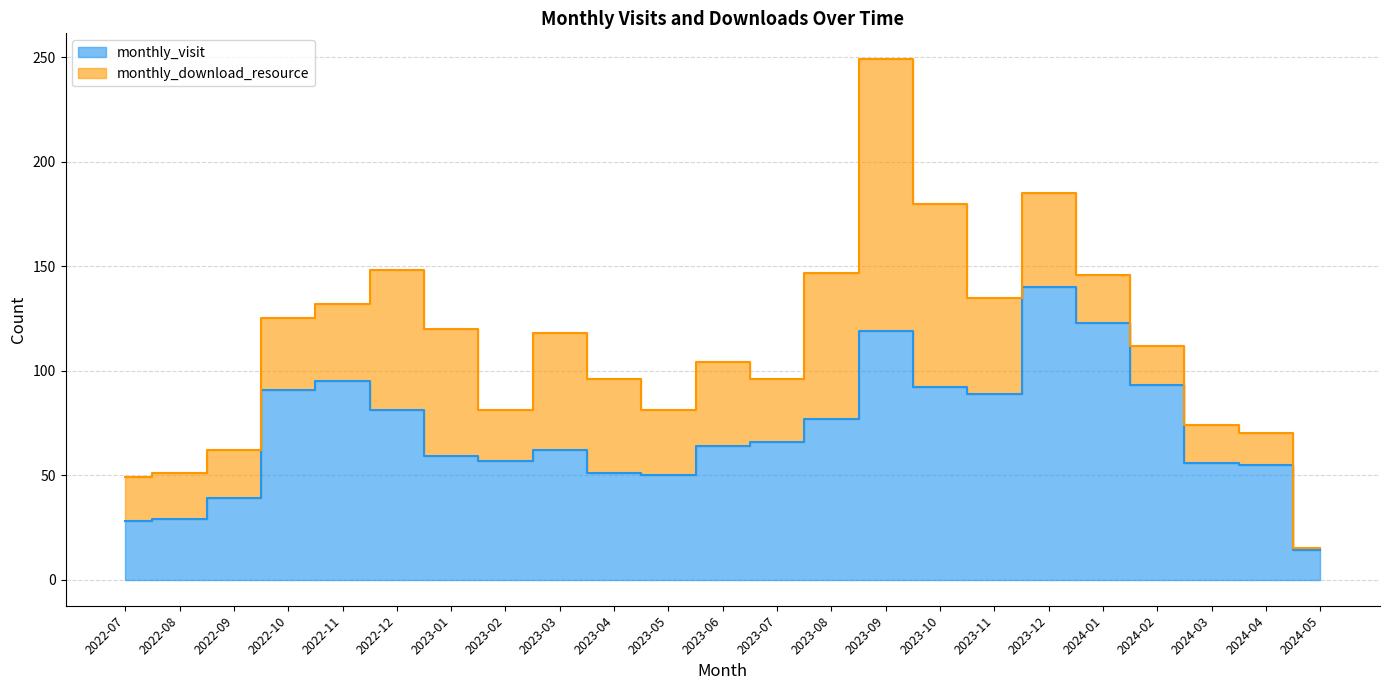

List the labels in order of value, largest first.

2023-12, 2024-01, 2023-09, 2022-11, 2024-02, 2023-10, 2022-10, 2023-11, 2022-12, 2023-08, 2023-07, 2023-06, 2023-03, 2023-01, 2023-02, 2024-03, 2024-04, 2023-04, 2023-05, 2022-09, 2022-08, 2022-07, 2024-05